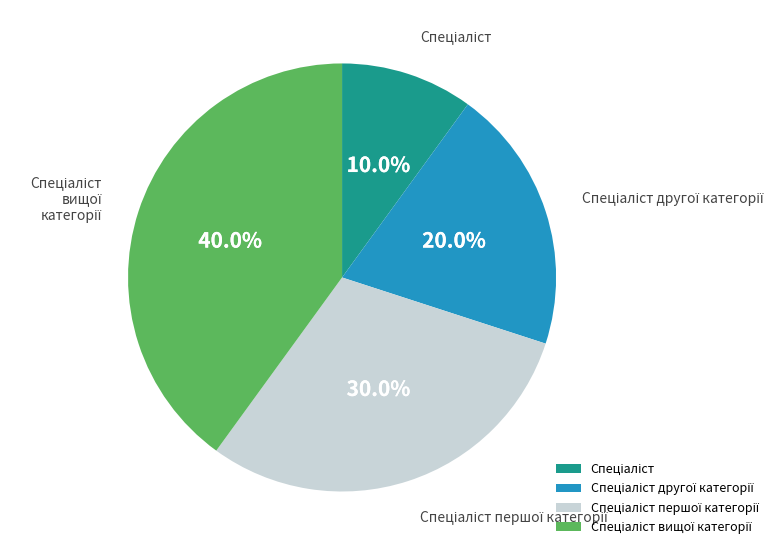

To the nearest percent, what is the difference between the largest and smallest slice percentages?

30%